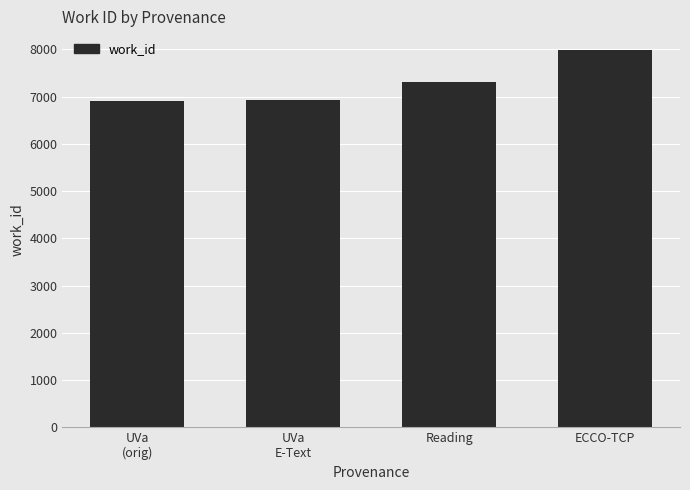

What is the difference between the maximum and minimum values?

1082